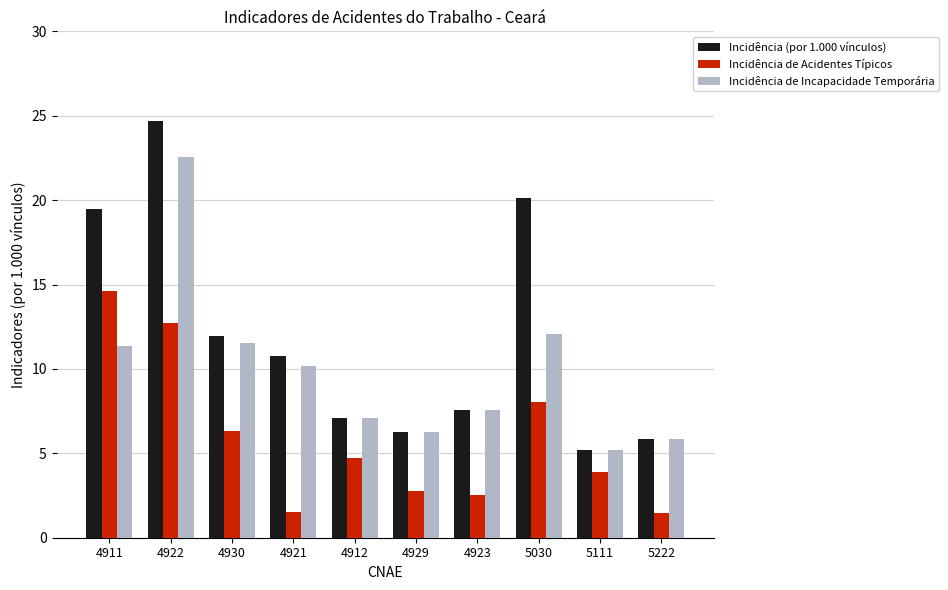

What are all the series names shown in the legend?

Incidência (por 1.000 vínculos), Incidência de Acidentes Típicos, Incidência de Incapacidade Temporária